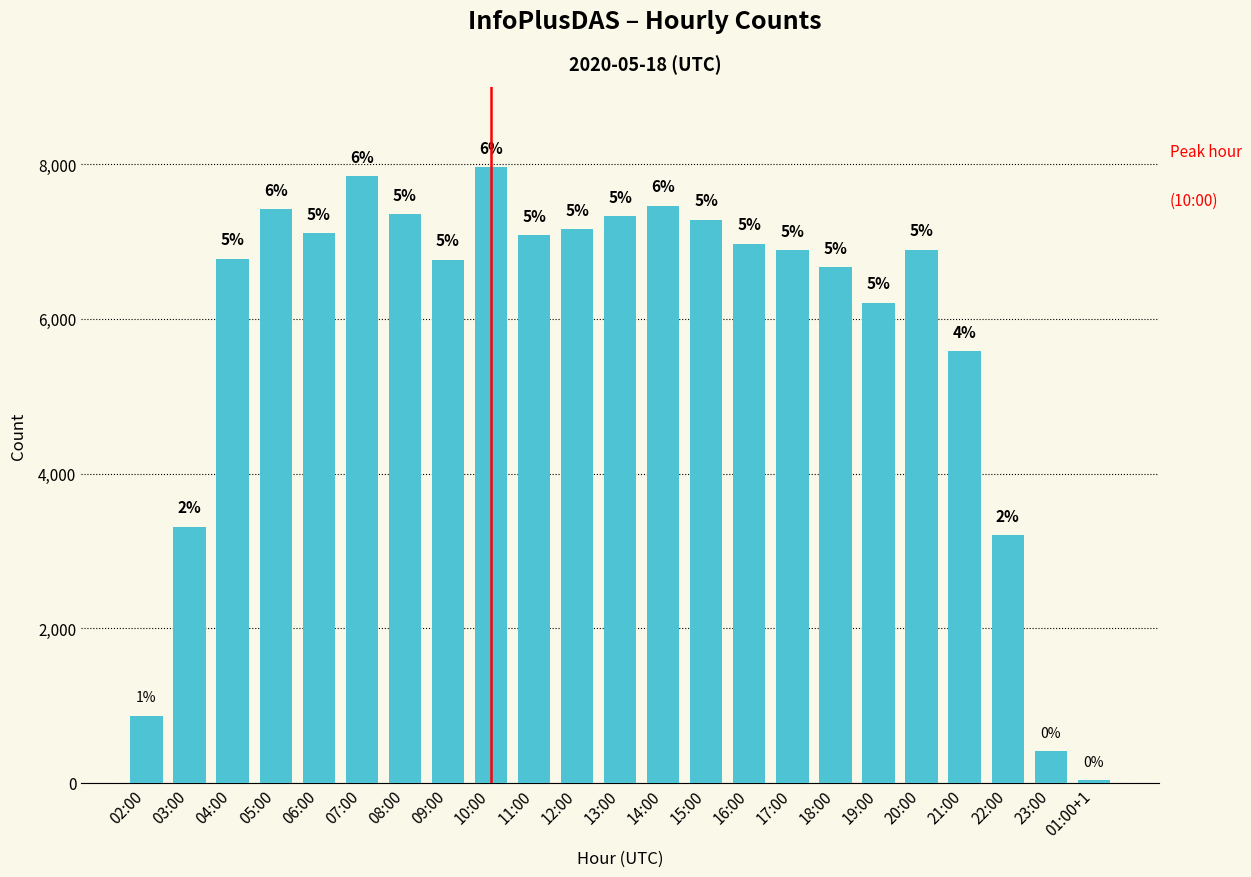

Reading left to right, list all the values displayed in this chart.

02:00=867	03:00=3315	04:00=6777	05:00=7420	06:00=7108	07:00=7844	08:00=7352	09:00=6764	10:00=7959	11:00=7084	12:00=7162	13:00=7329	14:00=7462	15:00=7281	16:00=6969	17:00=6889	18:00=6667	19:00=6212	20:00=6892	21:00=5583	22:00=3202	23:00=406	01:00+1=31